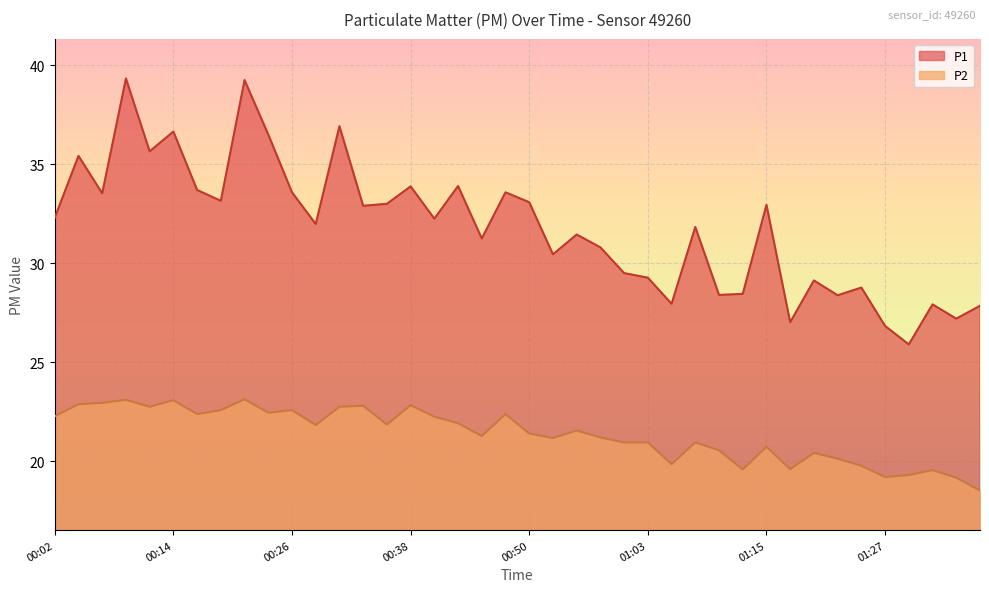

True or false: P2 and P1 cross at least once.

False